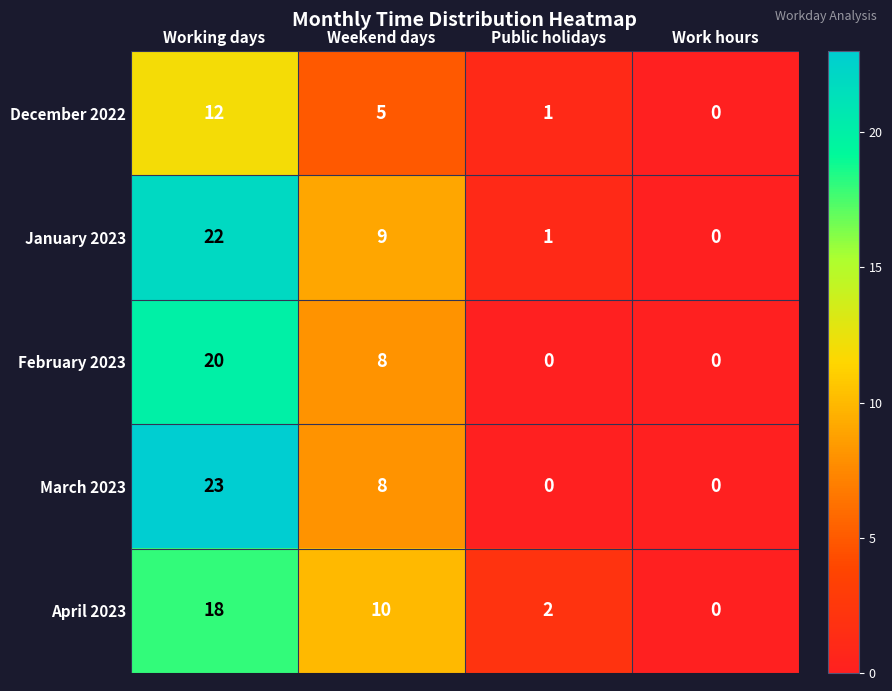

What is the sum of all January 2023 values?

32